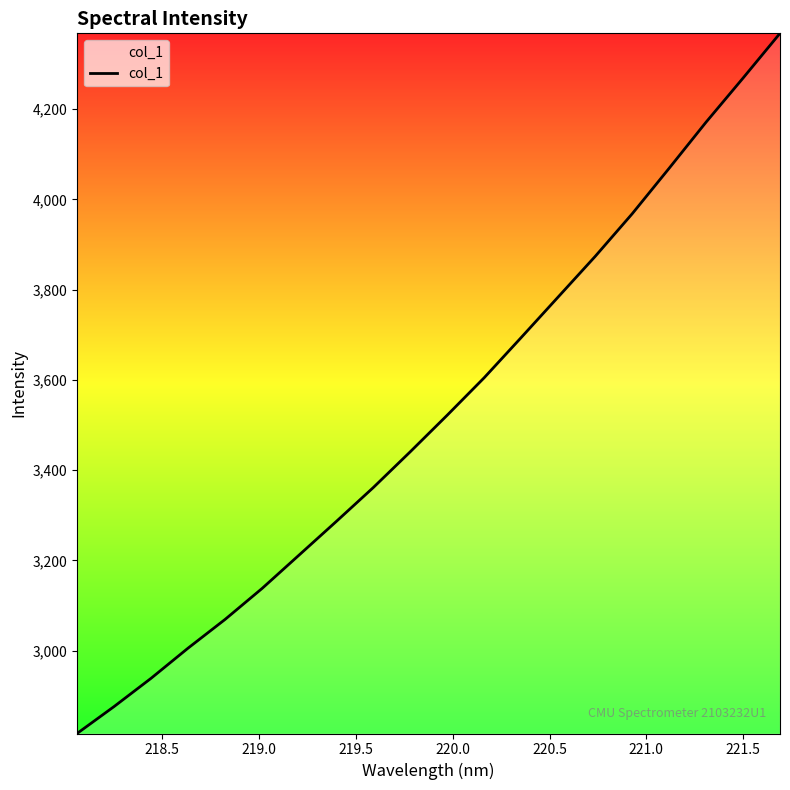

How many distinct data groups are displayed?

1